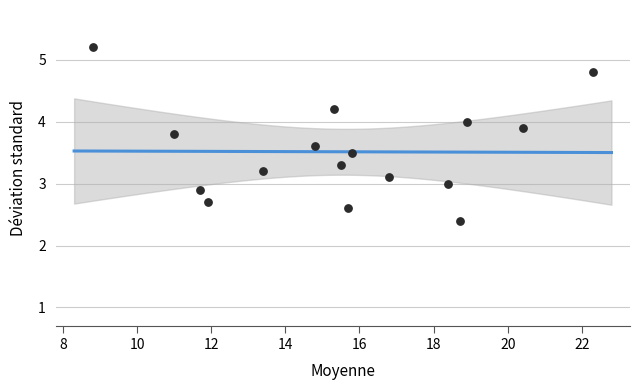

What is the range of X values (max minus min)?

13.5